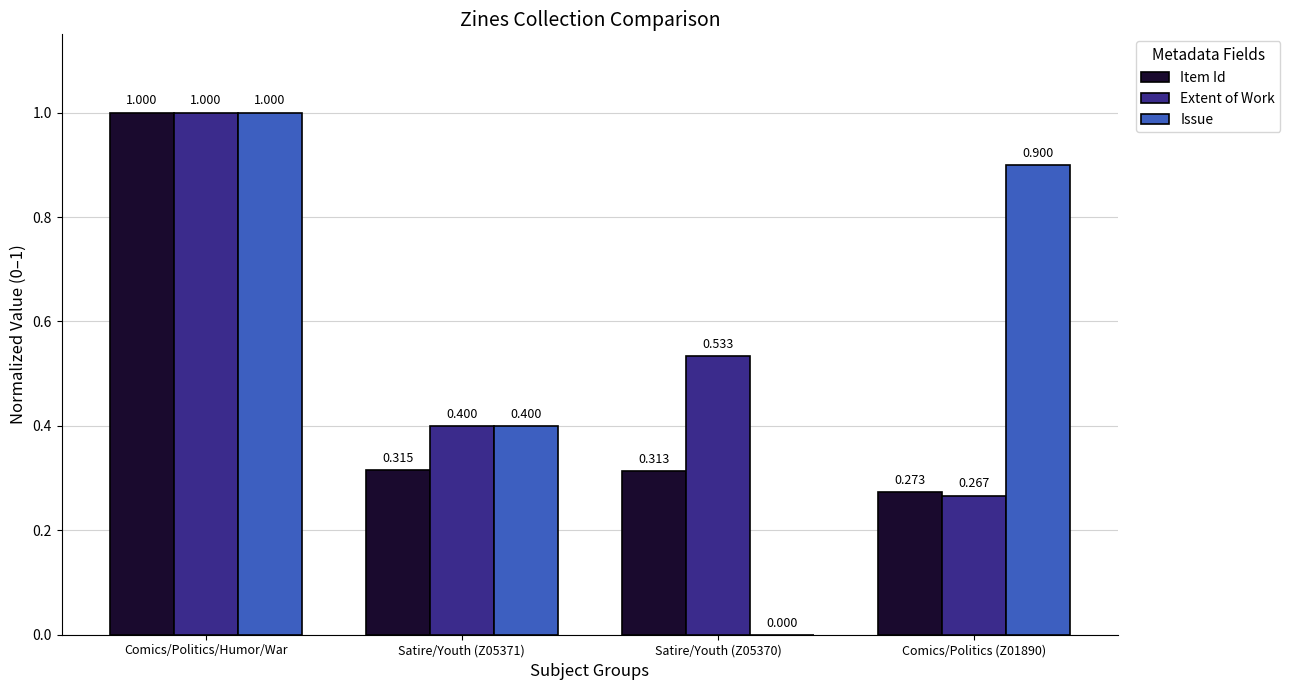

Which category has the highest value across all series?

Comics/Politics/Humor/War